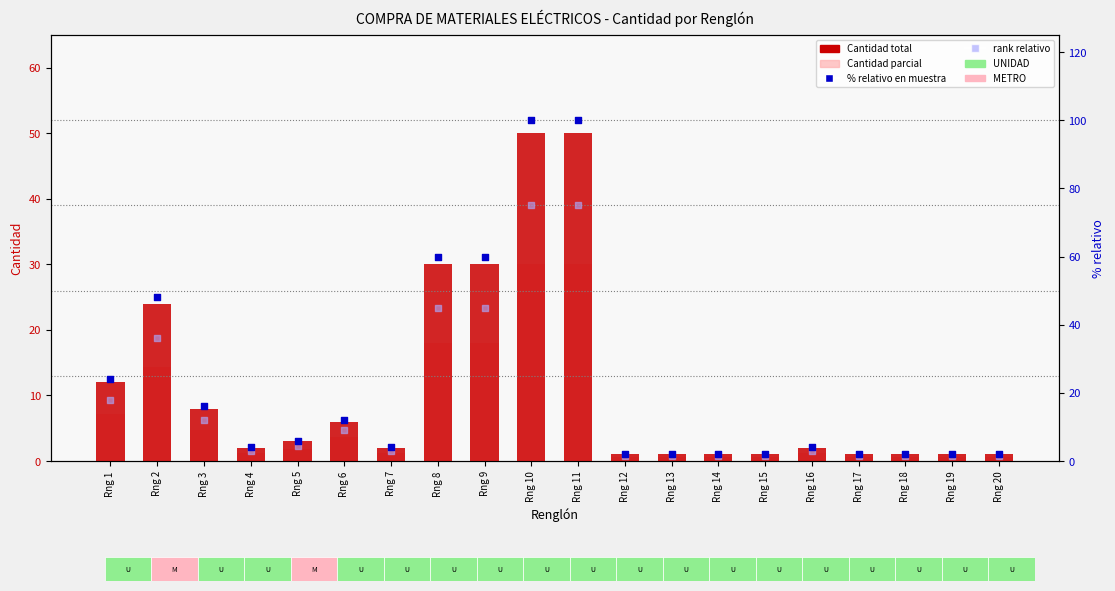

Which series has the largest total across all categories?

% relativo en la muestra